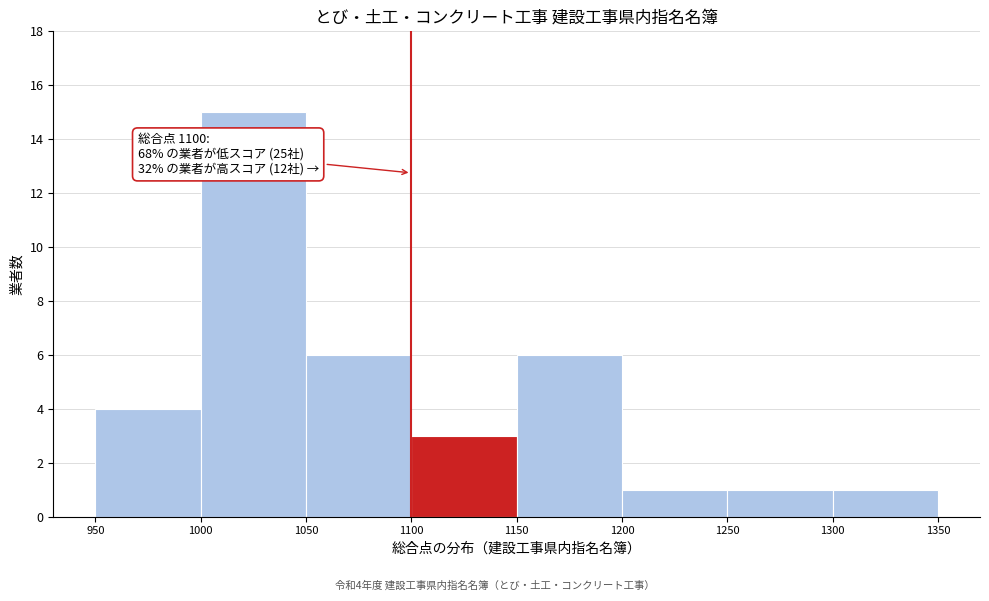

Which range on the x-axis has the tallest bar?

1000 to 1050